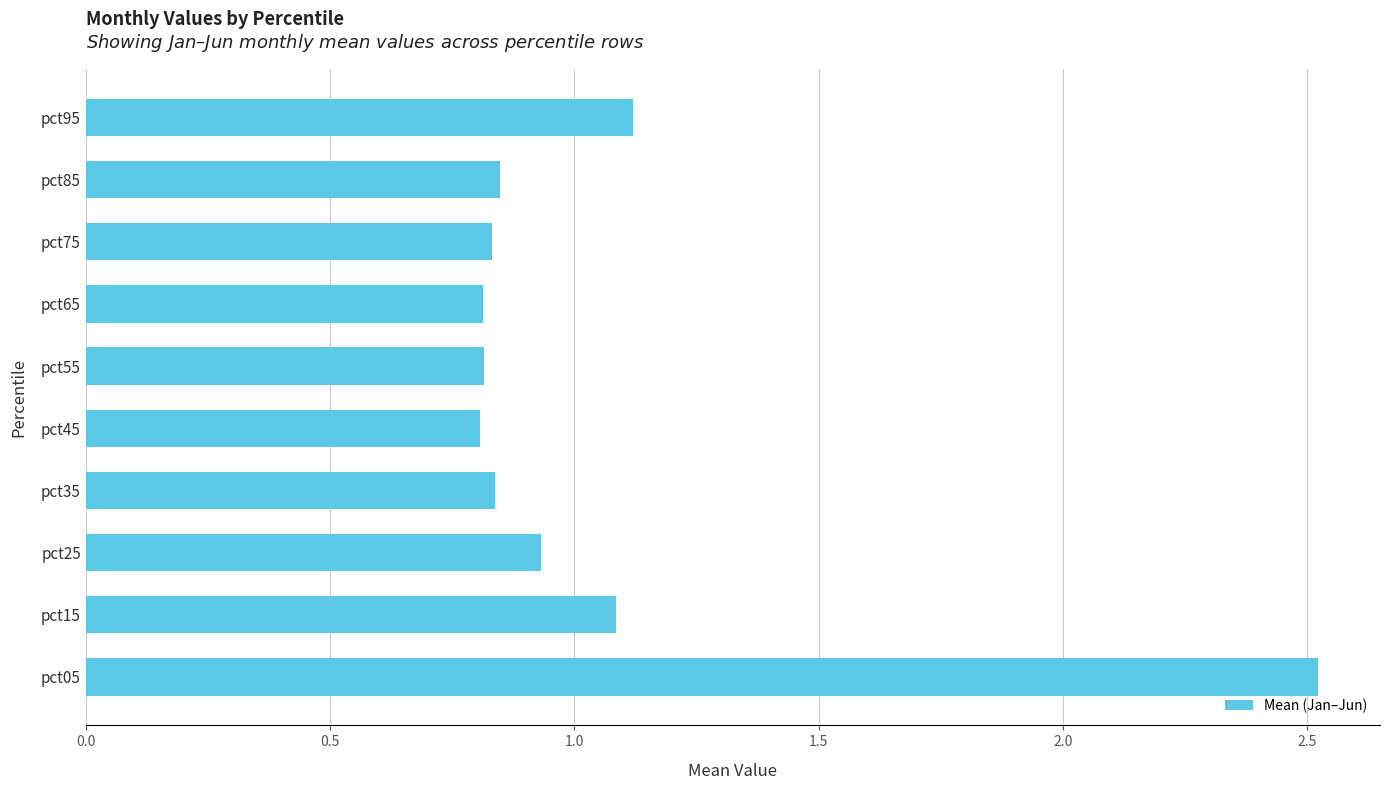

Which has a higher value, pct05 or pct35?

pct05